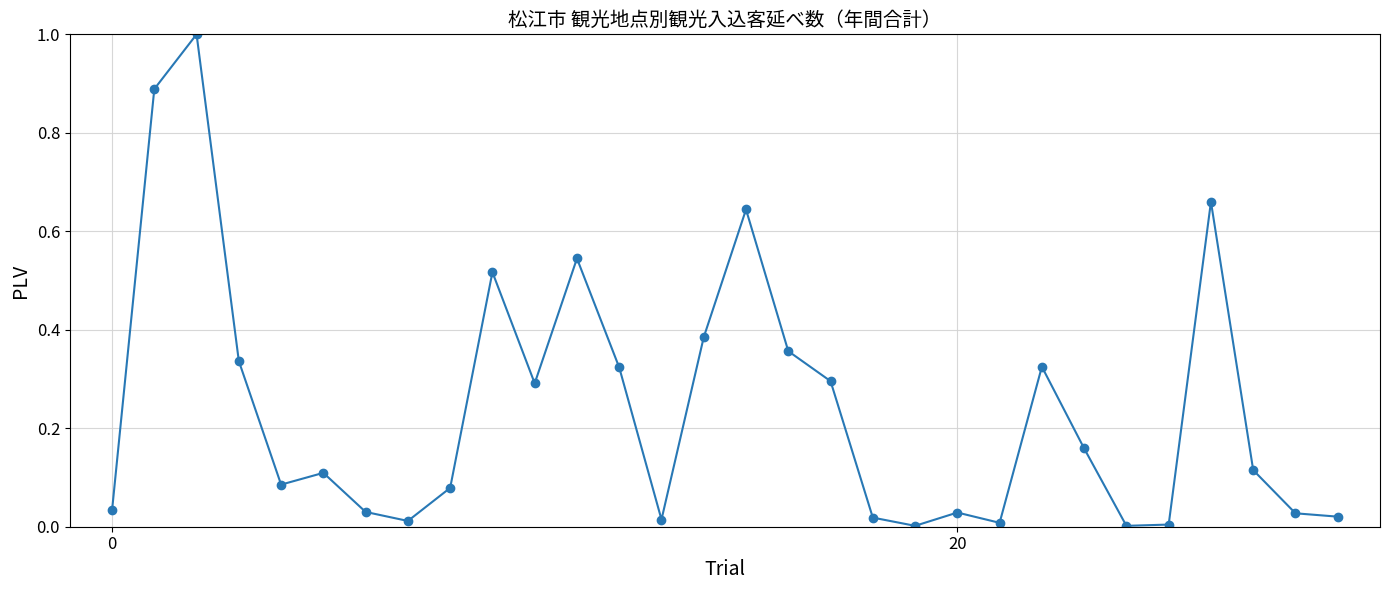

What is the difference between the maximum and second lowest values?

1.0